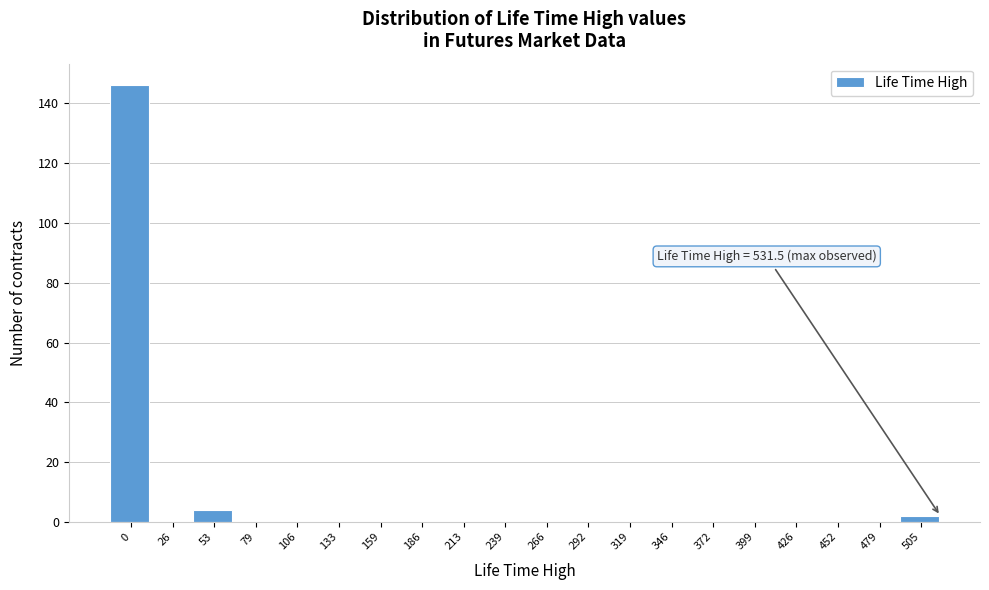

Reading left to right, what are all the values shown in this chart?

0=146	26=0	53=4	79=0	106=0	133=0	159=0	186=0	213=0	239=0	266=0	292=0	319=0	346=0	372=0	399=0	426=0	452=0	479=0	505=2